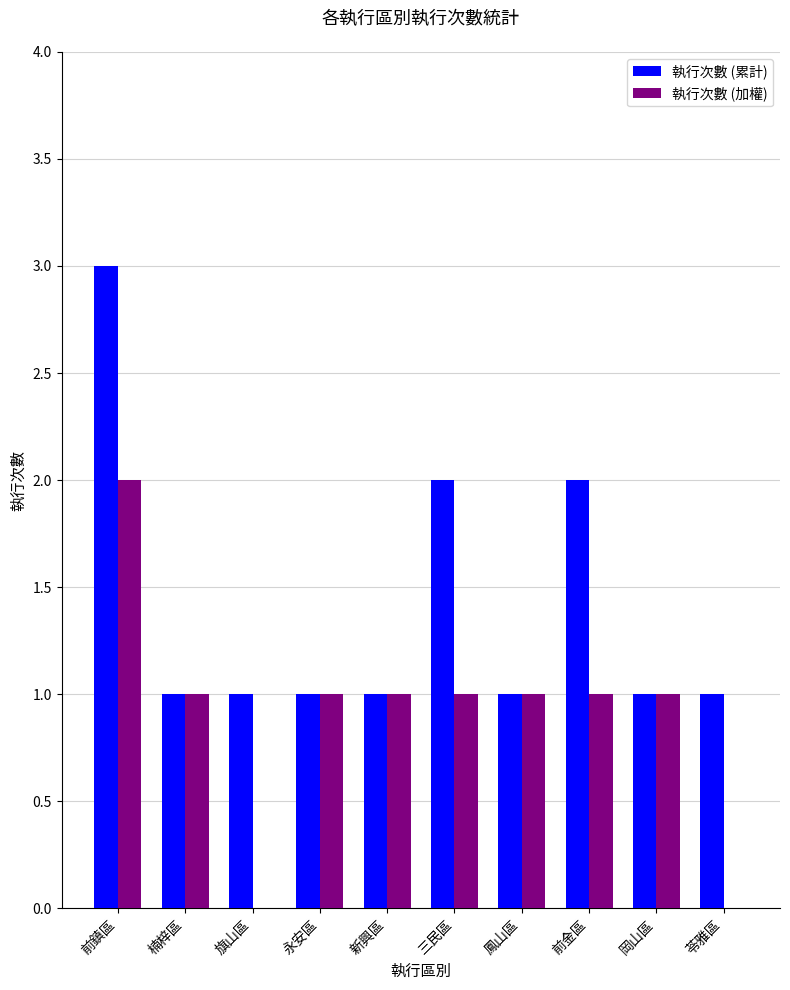

What is the sum of the 執行次數 (加權) values at 岡山區 and 旗山區?

1